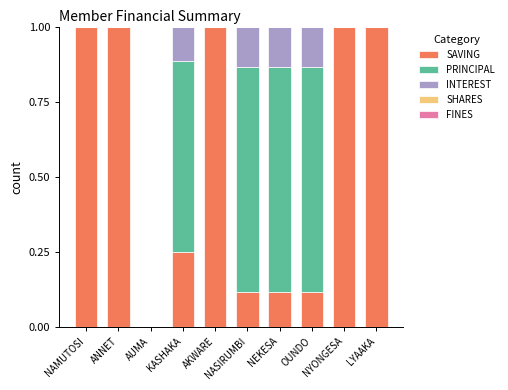

What is the sum of all SAVING values?

5.6